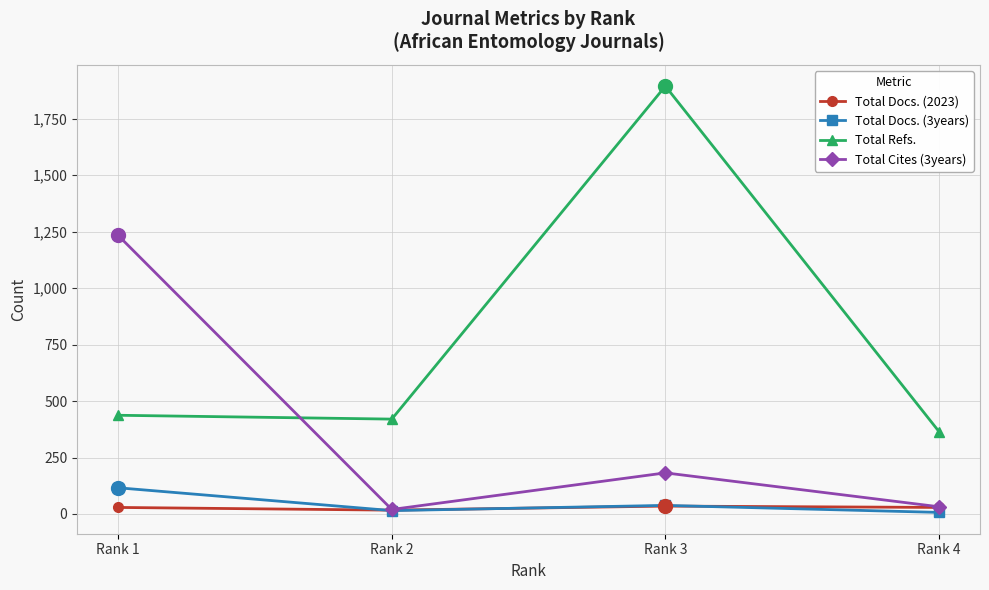

True or false: Total Docs. (2023) and Total Docs. (3years) cross at least once.

True